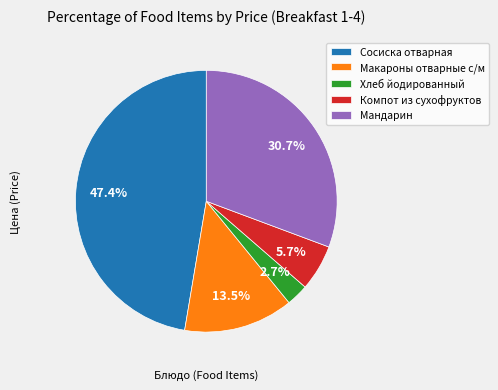

Is it true that Компот из сухофруктов is 1% of the pie?

False